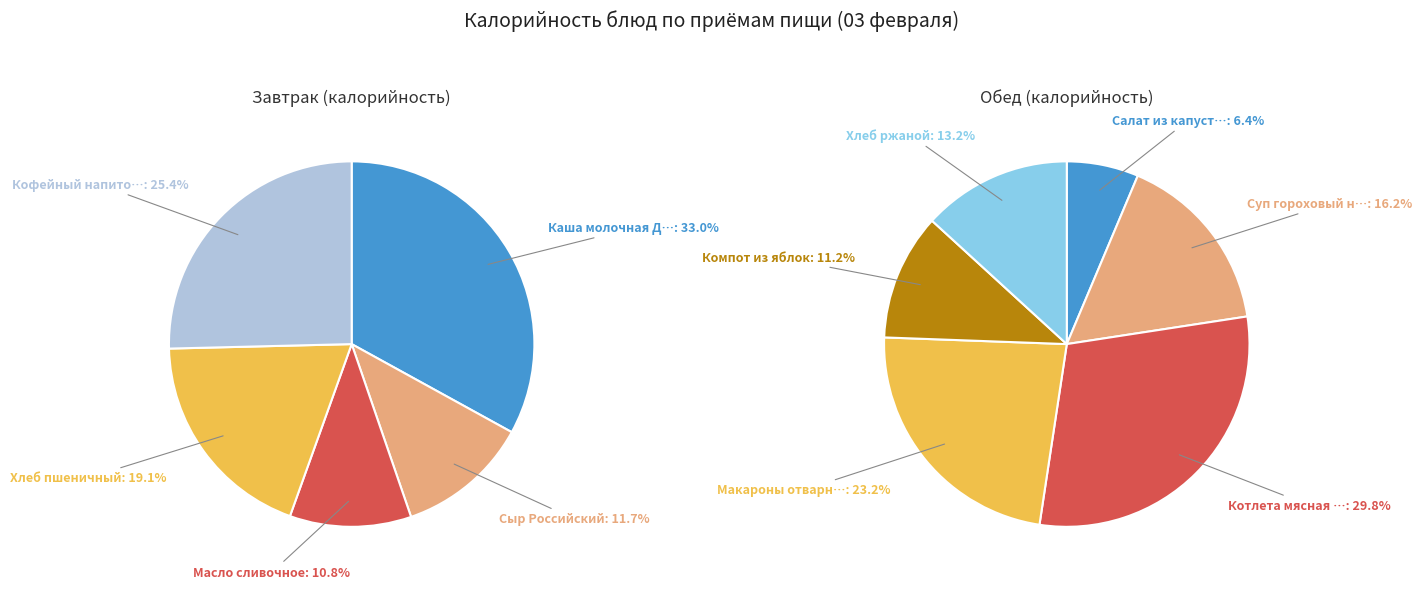

Count the number of slices in the pie.

5